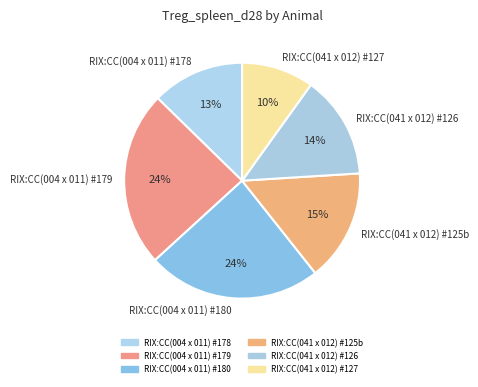

How many slices are in this pie chart?

6